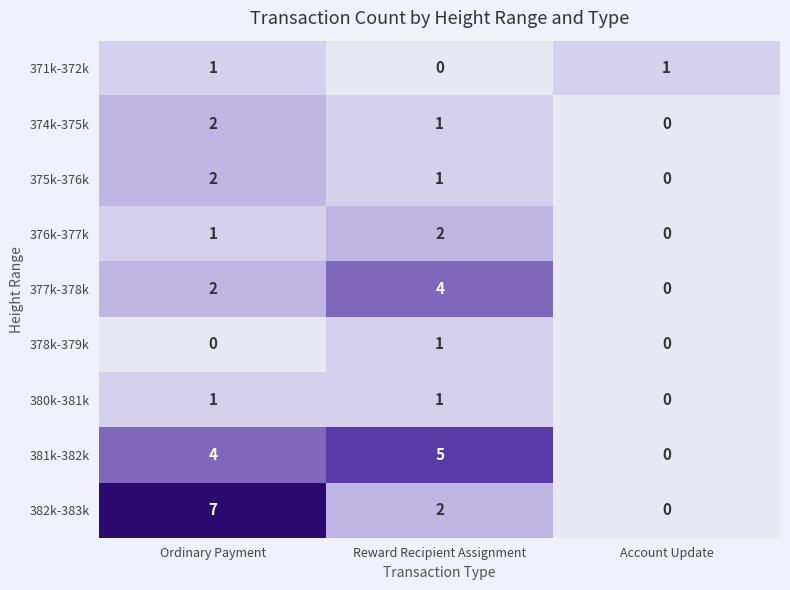

At which label does 382k-383k reach its peak?

Ordinary Payment